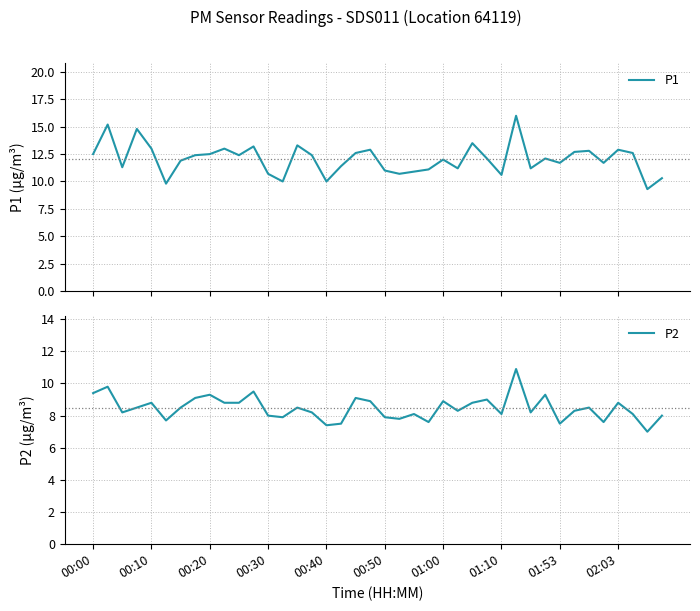

What is the highest value of the P1 series?

16.0